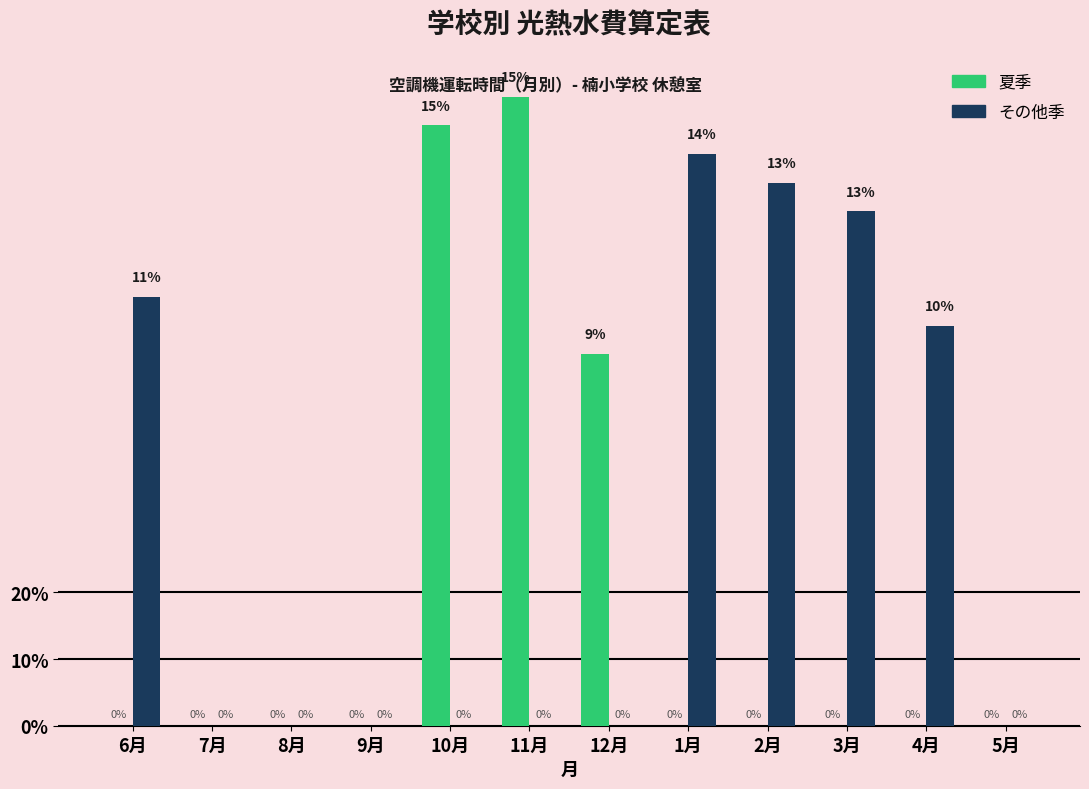

Are the bars horizontal?

No